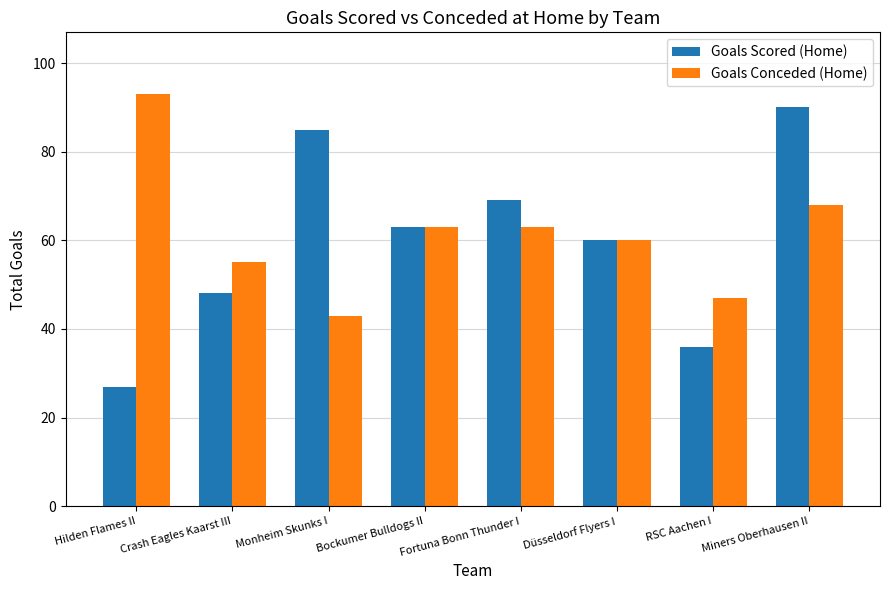

Which series has the largest total across all categories?

Goals Conceded (Home)